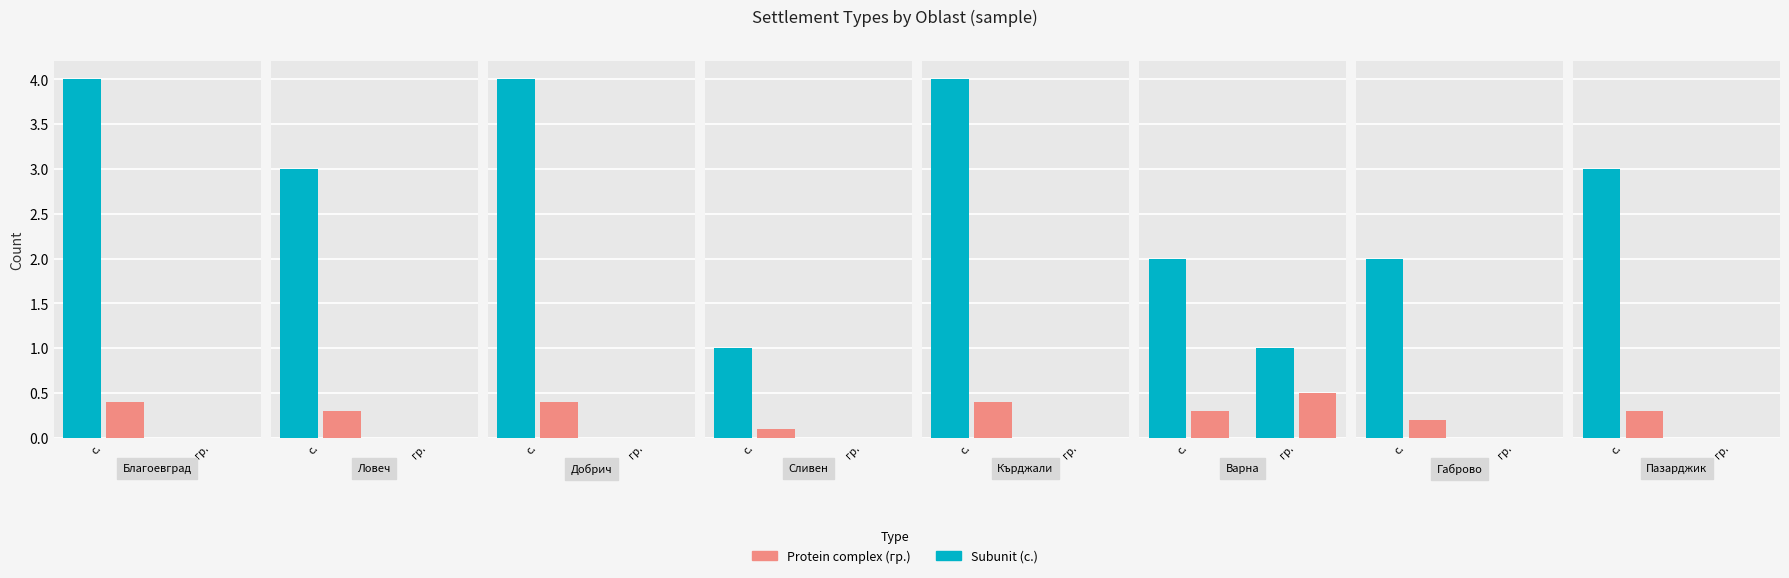

What are all the series names shown in the legend?

Subunit, Protein complex